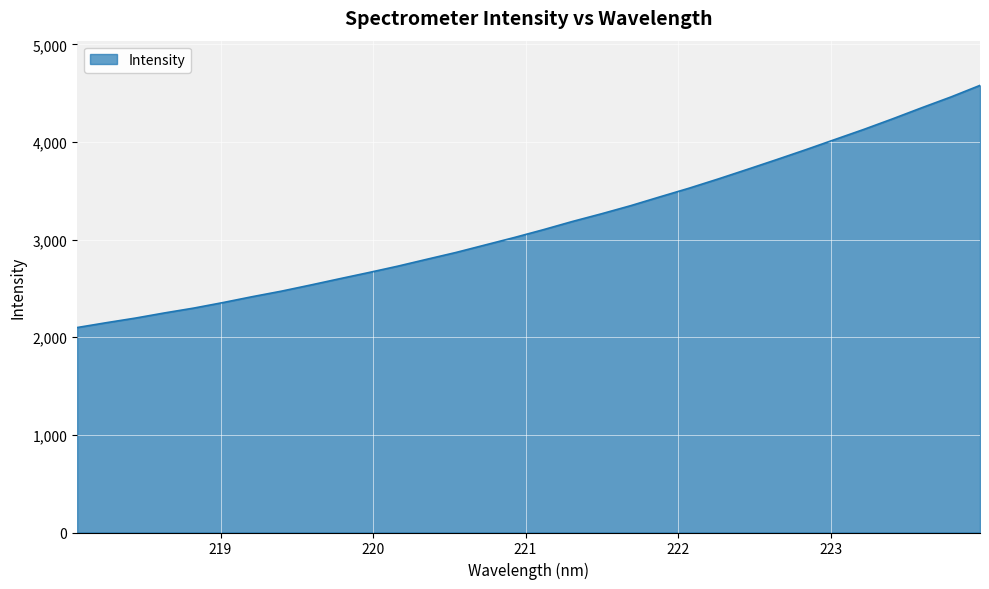

How many lines are shown in the chart?

1